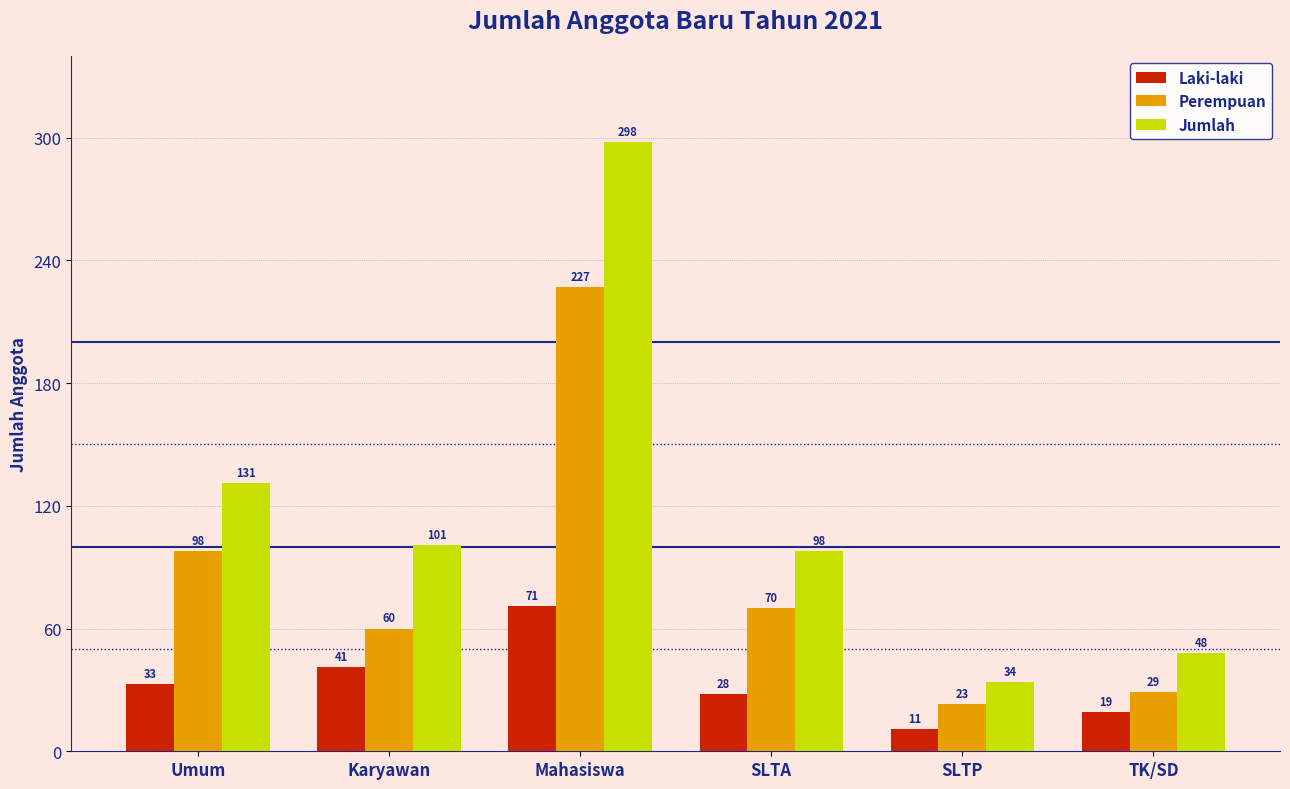

Rank the series by their maximum value, from highest to lowest.

Jumlah, Perempuan, Laki-laki